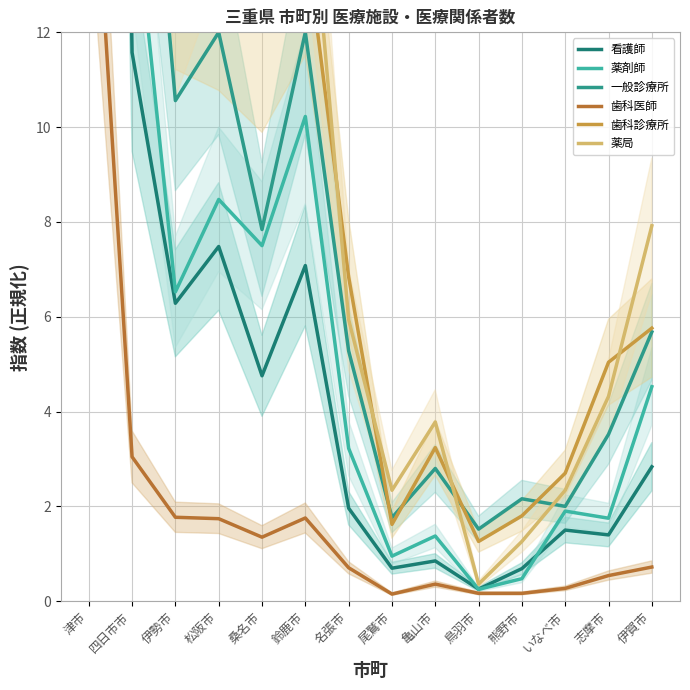

Rank the series at 伊勢市 from highest to lowest value.

歯科診療所, 薬局, 一般診療所, 薬剤師, 看護師, 歯科医師